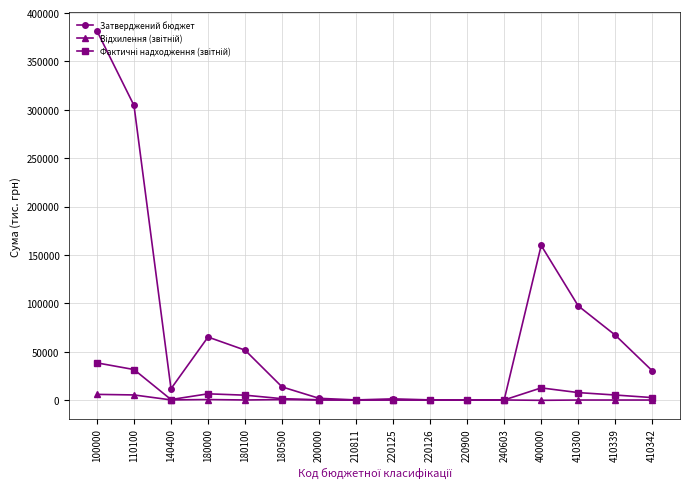

At how many categories does at least one series exceed 121339?

3